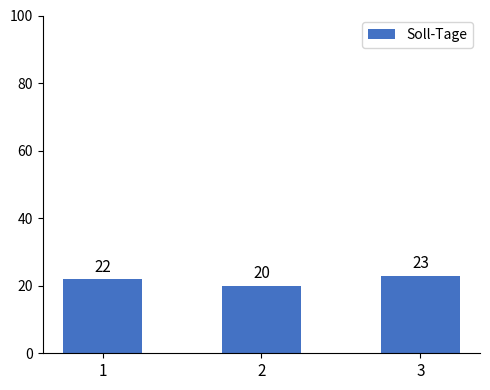

What is the value of the 2nd bar from the left?

20